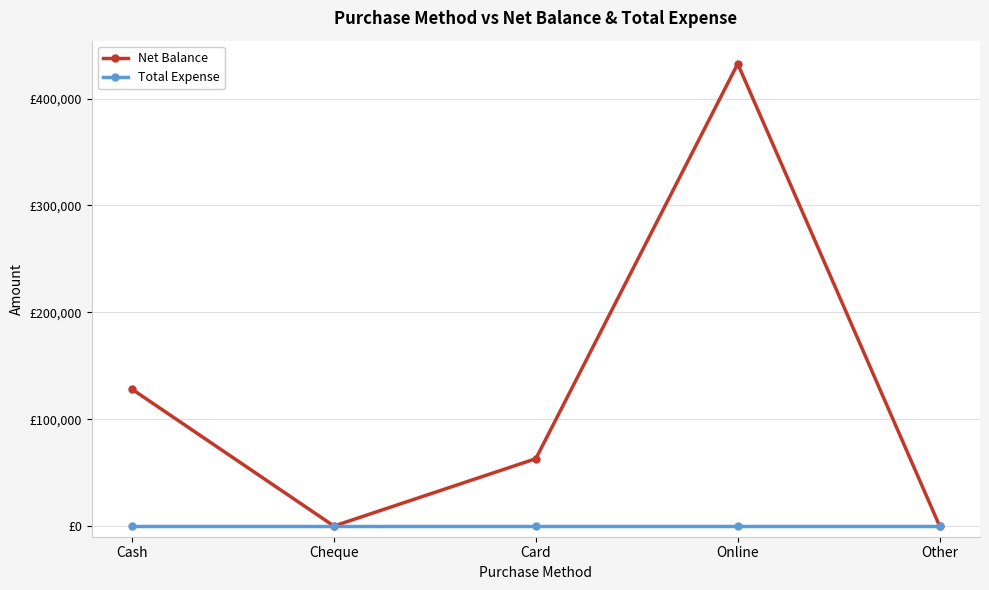

Does the chart display data point markers on the line(s)?

Yes